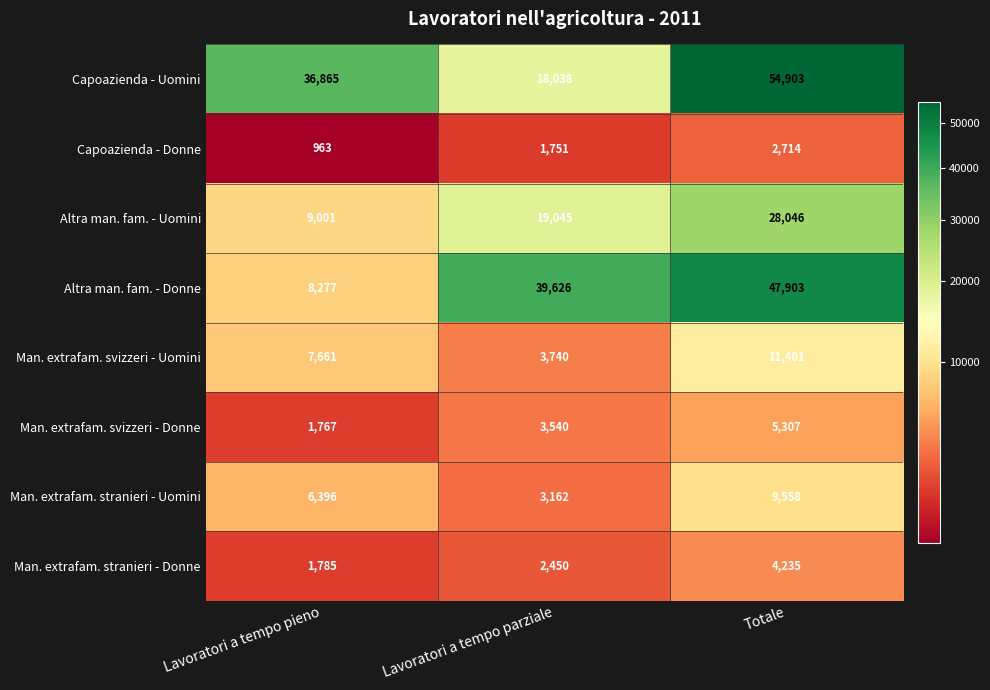

What is the difference between the maximum and minimum values in the Man. extrafam. stranieri - Donne series?

2450